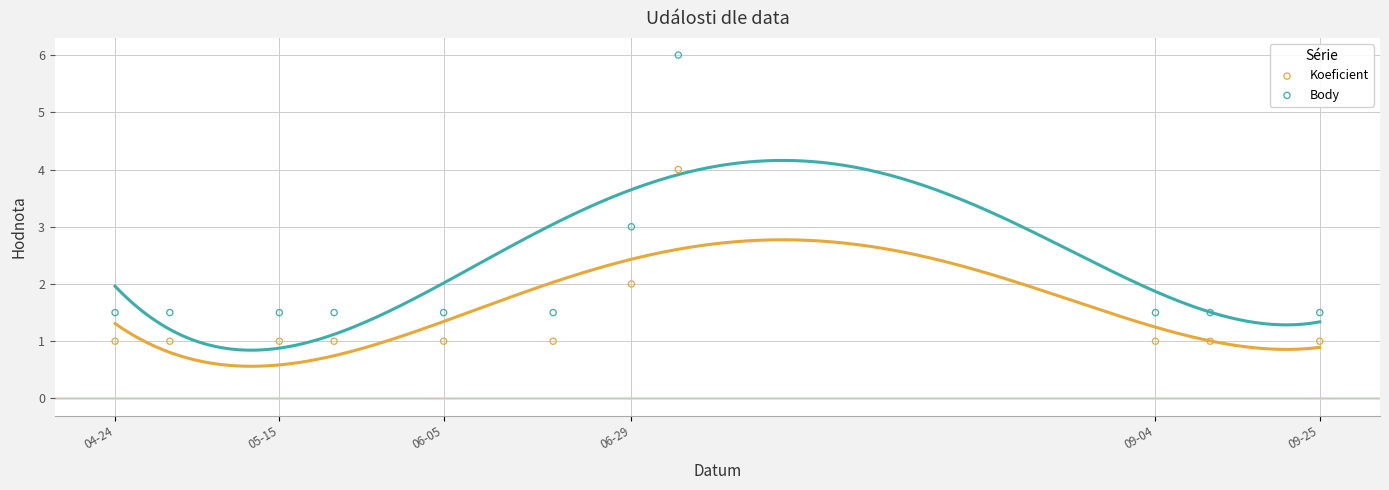

Across all data points, what is the range of Y values (max minus min)?

5.0